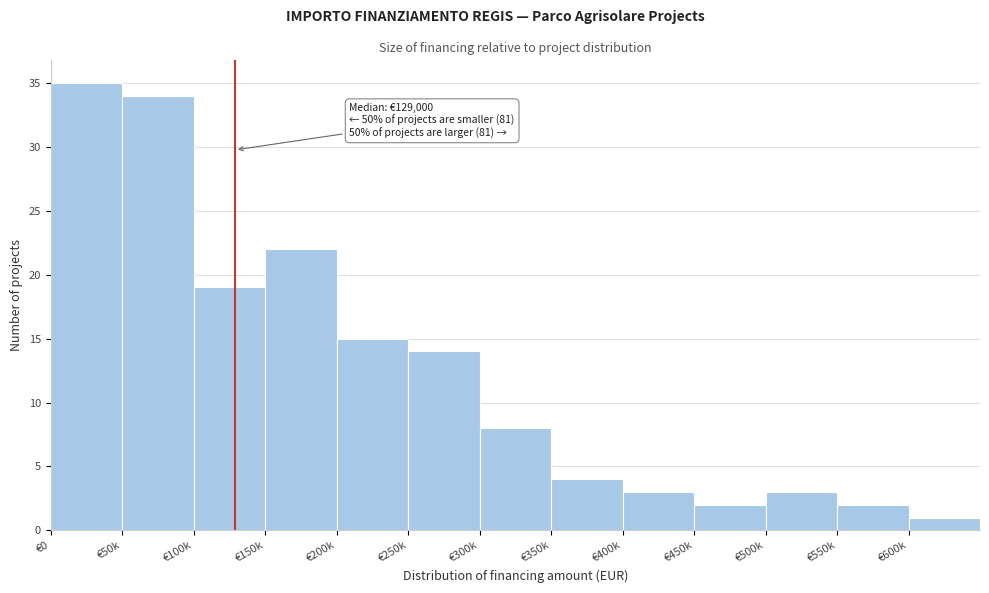

Reading left to right, what are all the values shown in this chart?

35	34	19	22	15	14	8	4	3	2	3	2	1